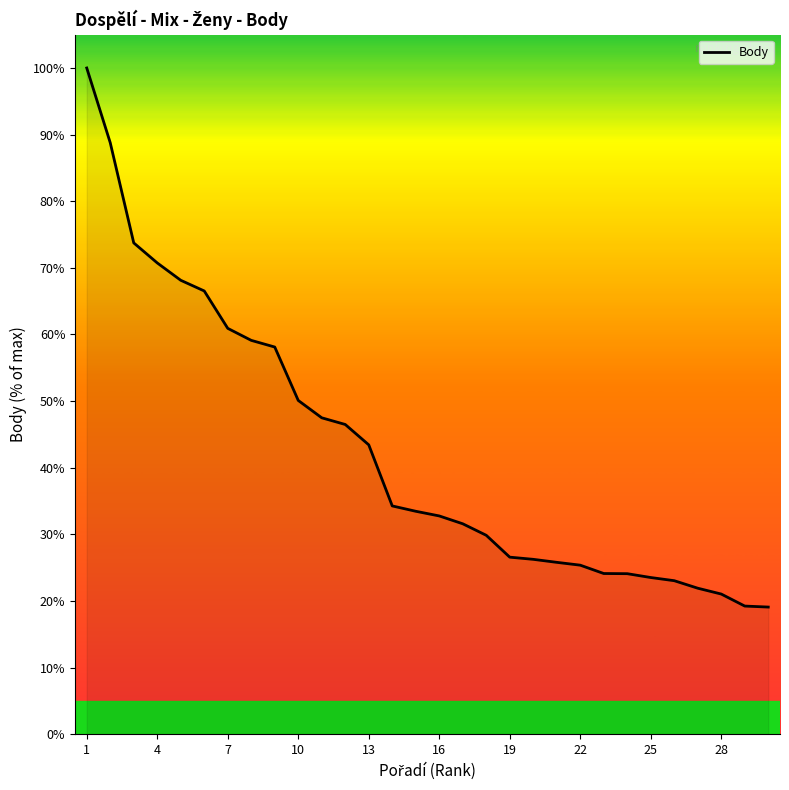

What is the difference between the maximum and minimum values?

80.9